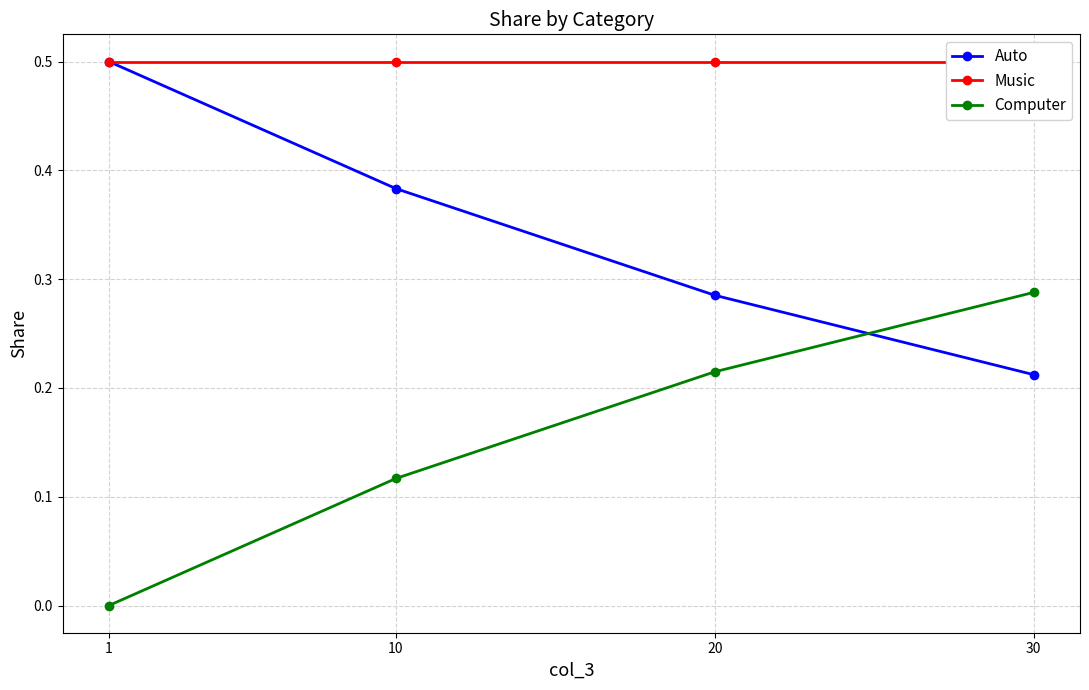

Where do Auto and Computer first cross each other?

20 and 30